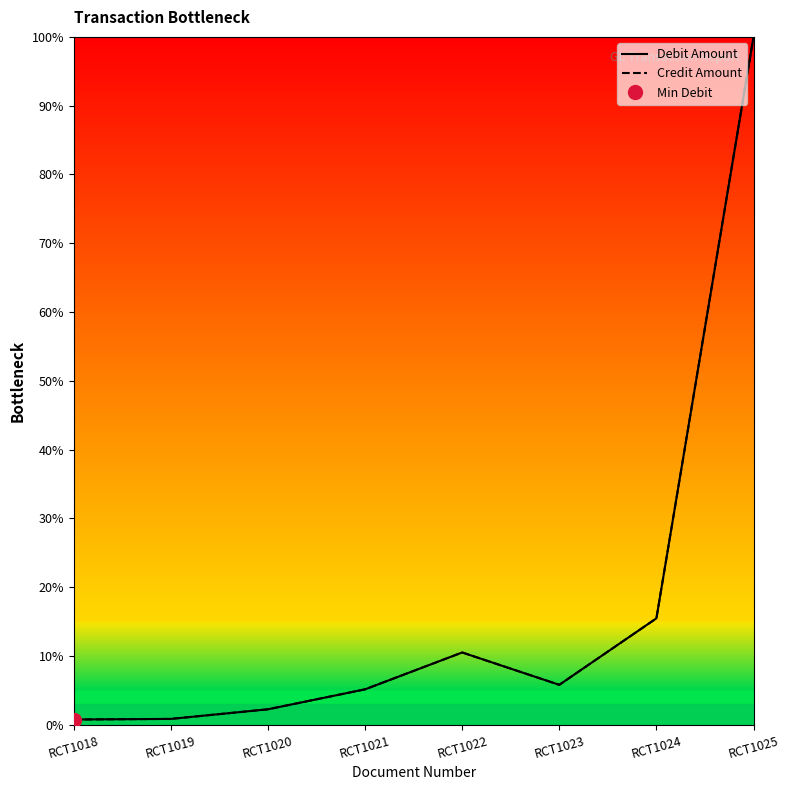

How many data points in Debit Amount are above 5?

5